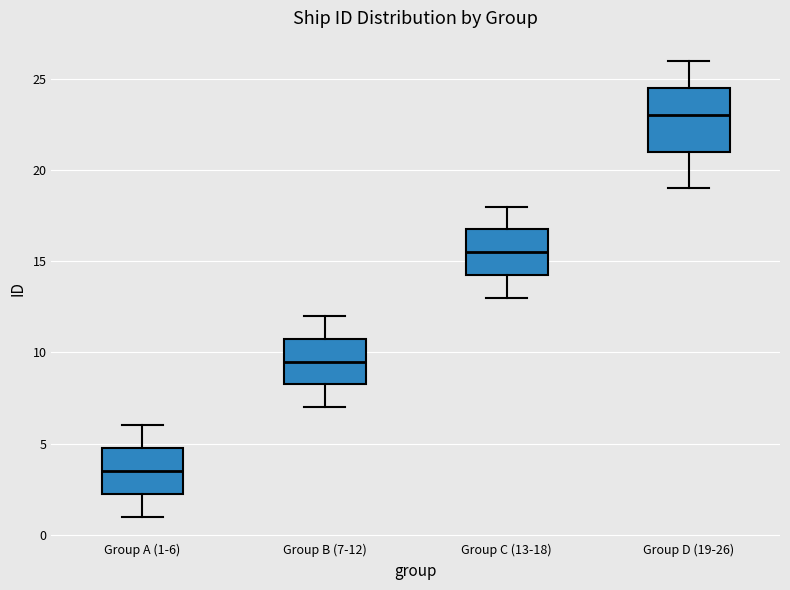

Where does the median line of the box for Group A (1-6) sit on the y-axis? The values are not printed on the chart, so give them approximately, as read against the axis.

3.5